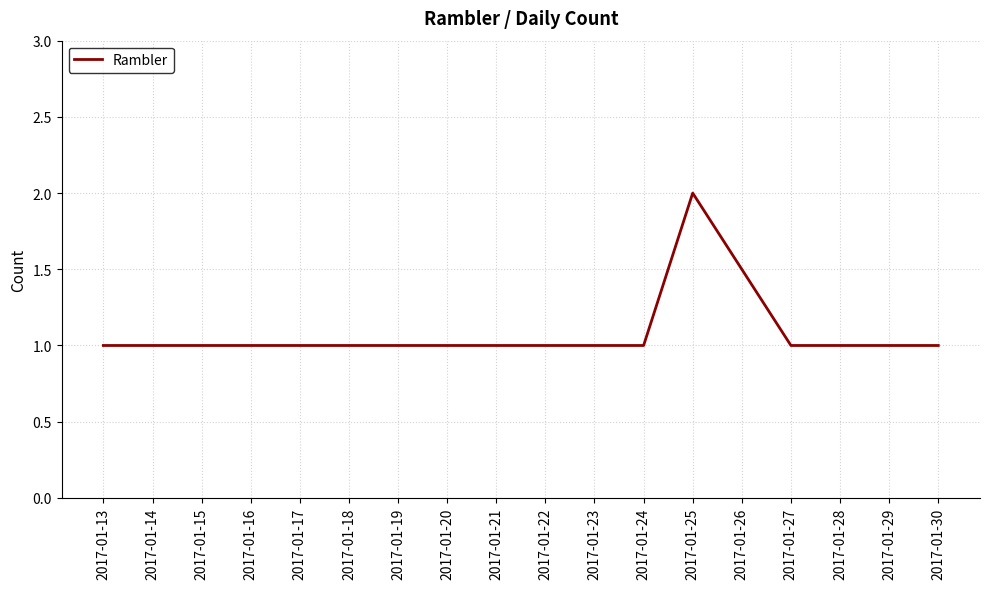

What is the ratio of the value at 2017-01-27 to the value at 2017-01-30?

1.0